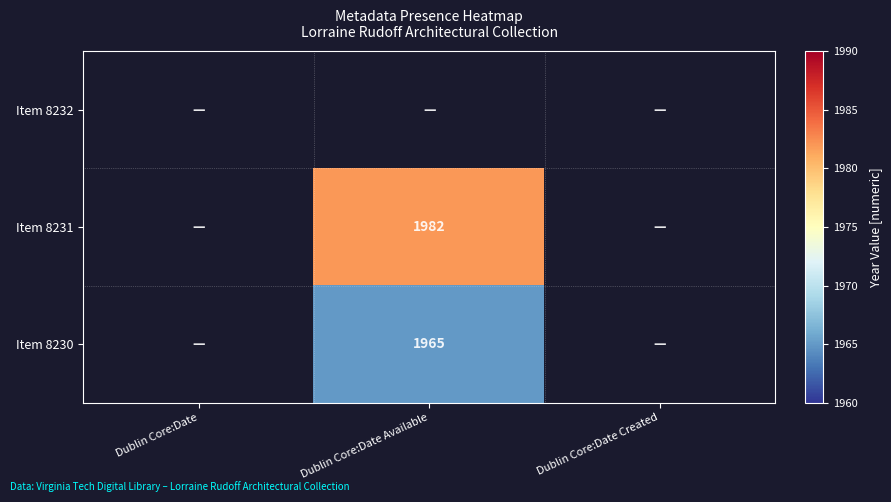

The Item 8230 series shows 1965 at Dublin Core:Date Available. True or false?

True